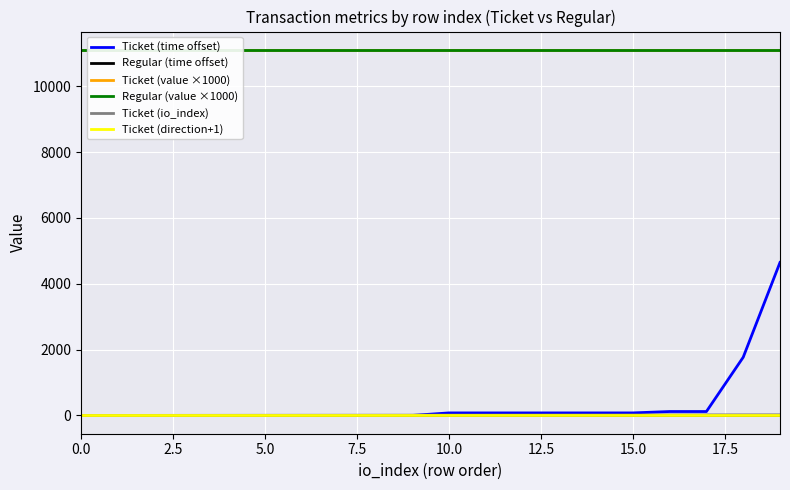

True or false: Ticket (io_index) has more than 0 points higher than both neighbors.

False